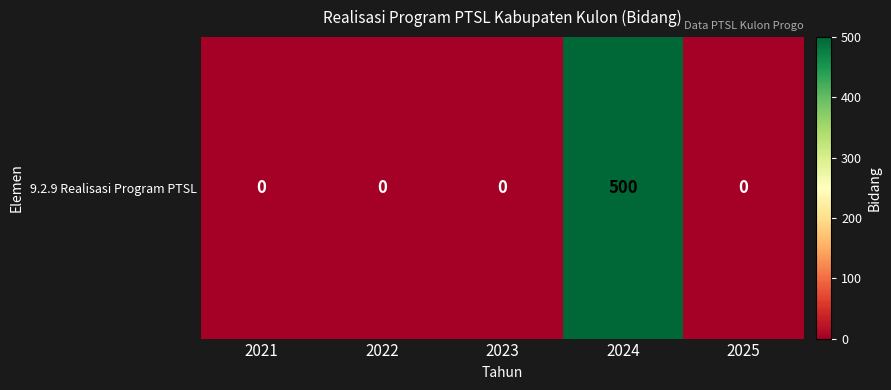

Which category has the highest value across all series?

2024